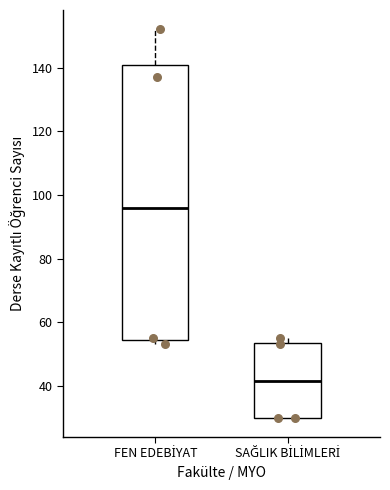

Which box has the highest median line?

FEN EDEBİYAT